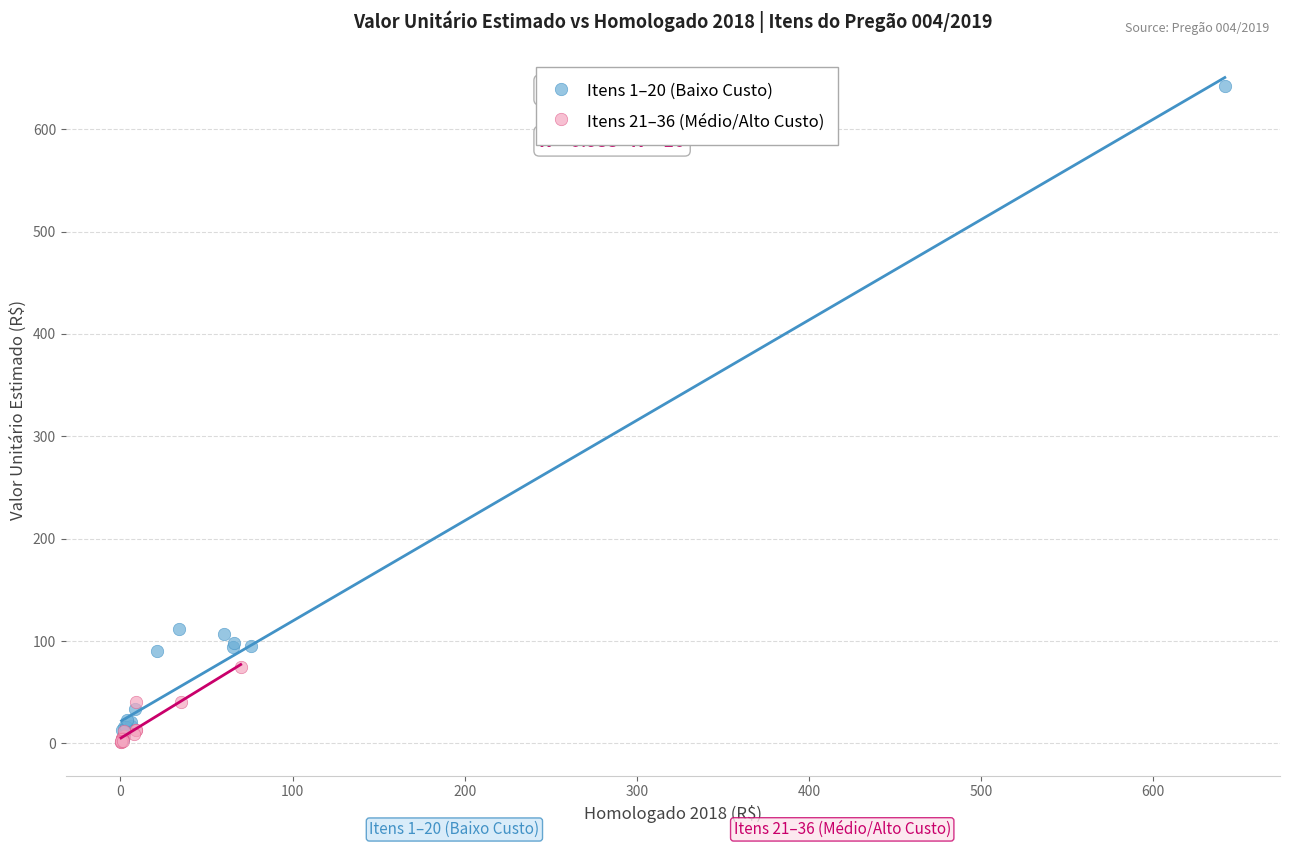

Which series has the largest Y range (max minus min)?

Itens 1–20 (Baixo Custo)